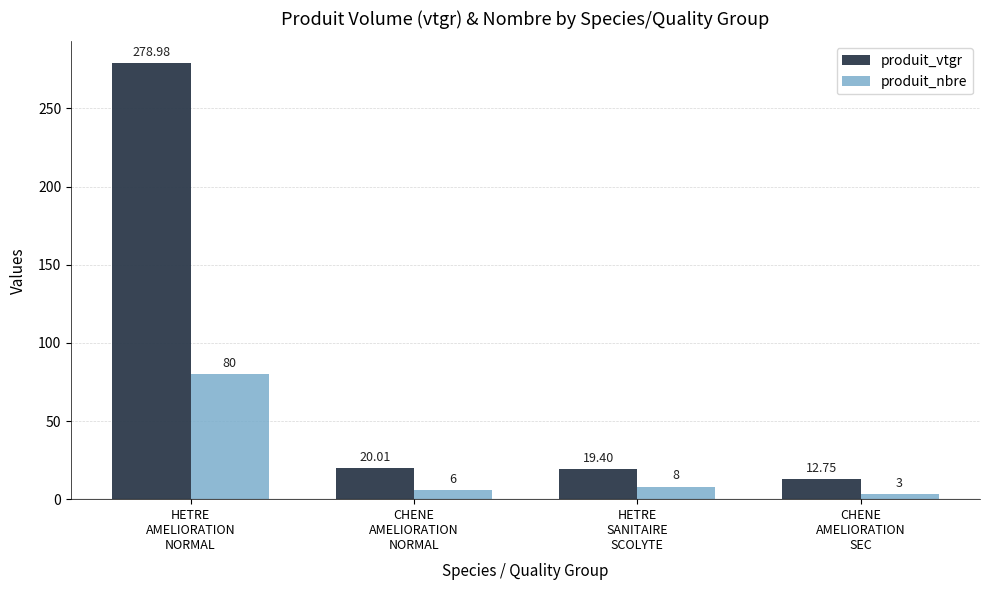

List the series in order of their overall mean, highest first.

produit_vtgr, produit_nbre